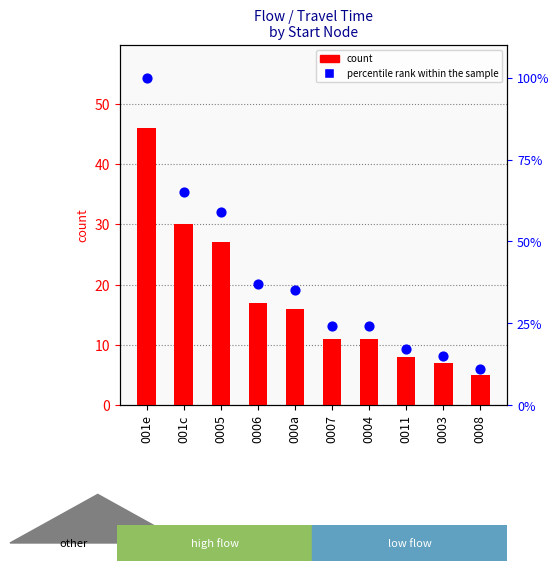

Is the value of count at 0005 greater than the value of percentile rank within the sample at 0003?

Yes